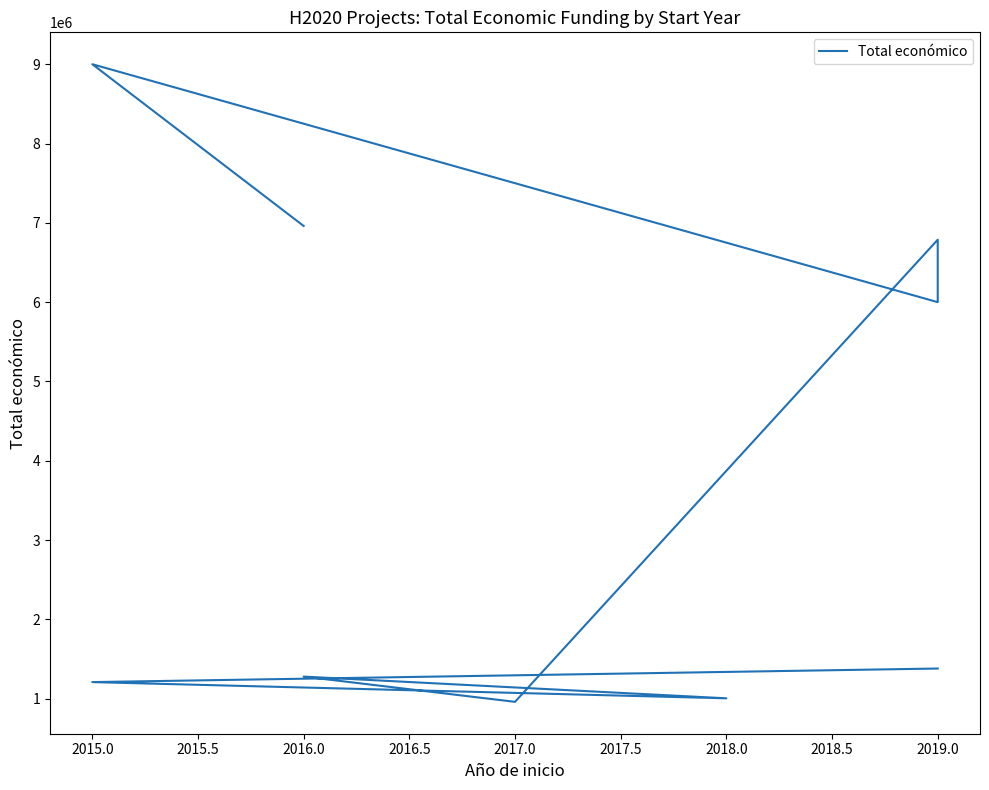

Between 2018.0 and 2016.0, which is larger?

2016.0